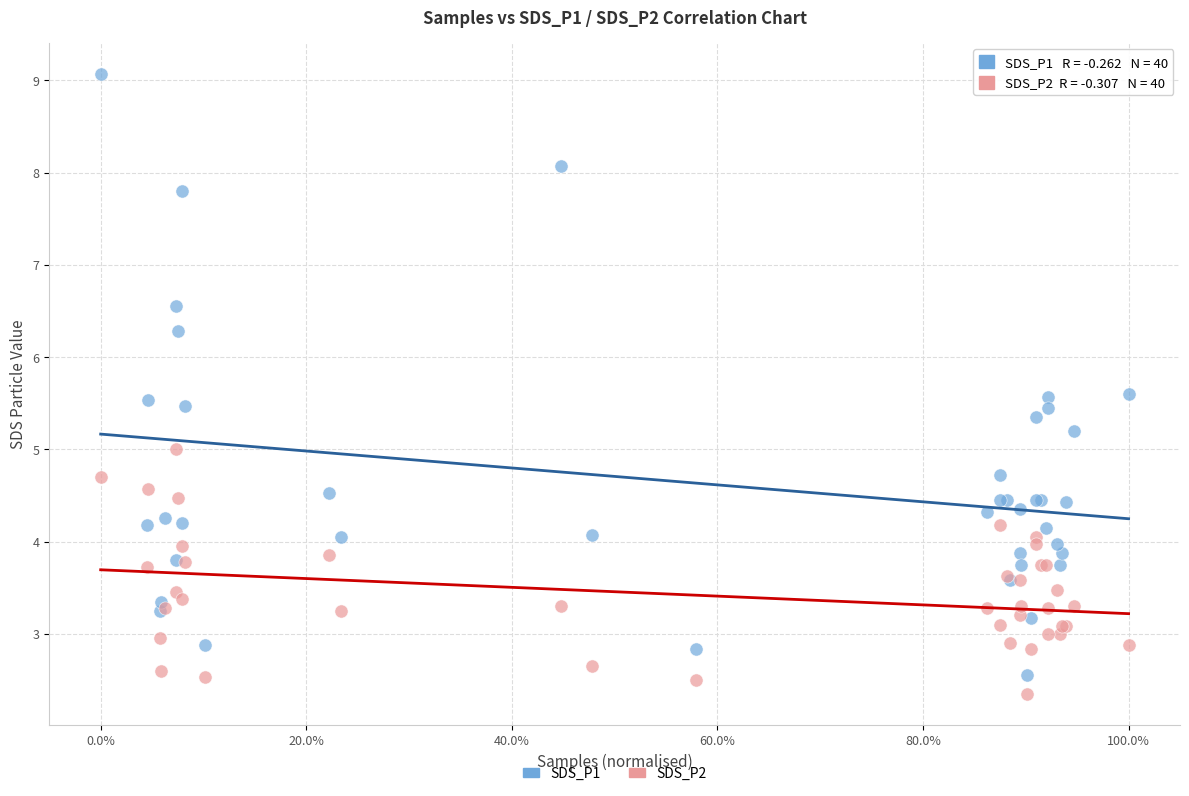

Which series contains the highest Y value?

SDS_P1